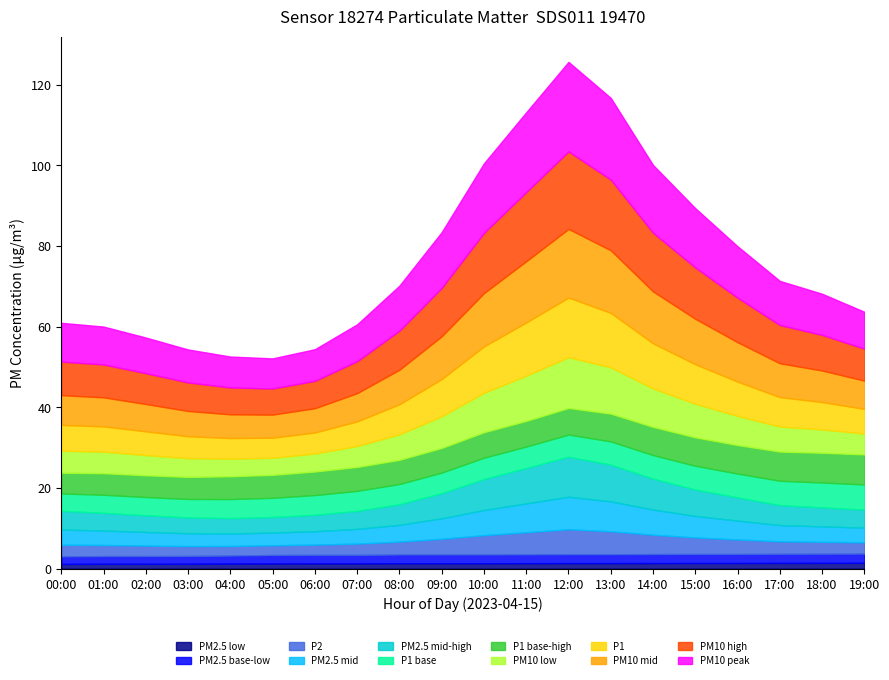

At which label is P1 closest to 9?

09:00